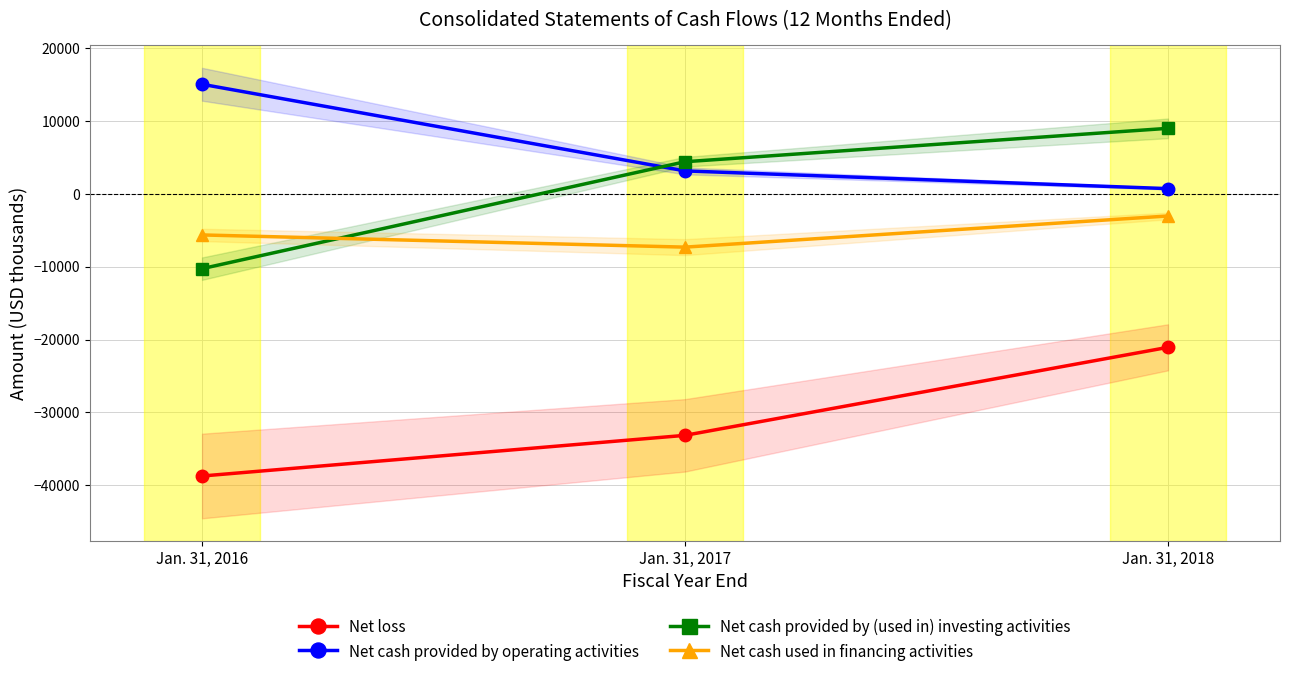

Which series has the widest spread of values?

Net cash provided by (used in) investing activities